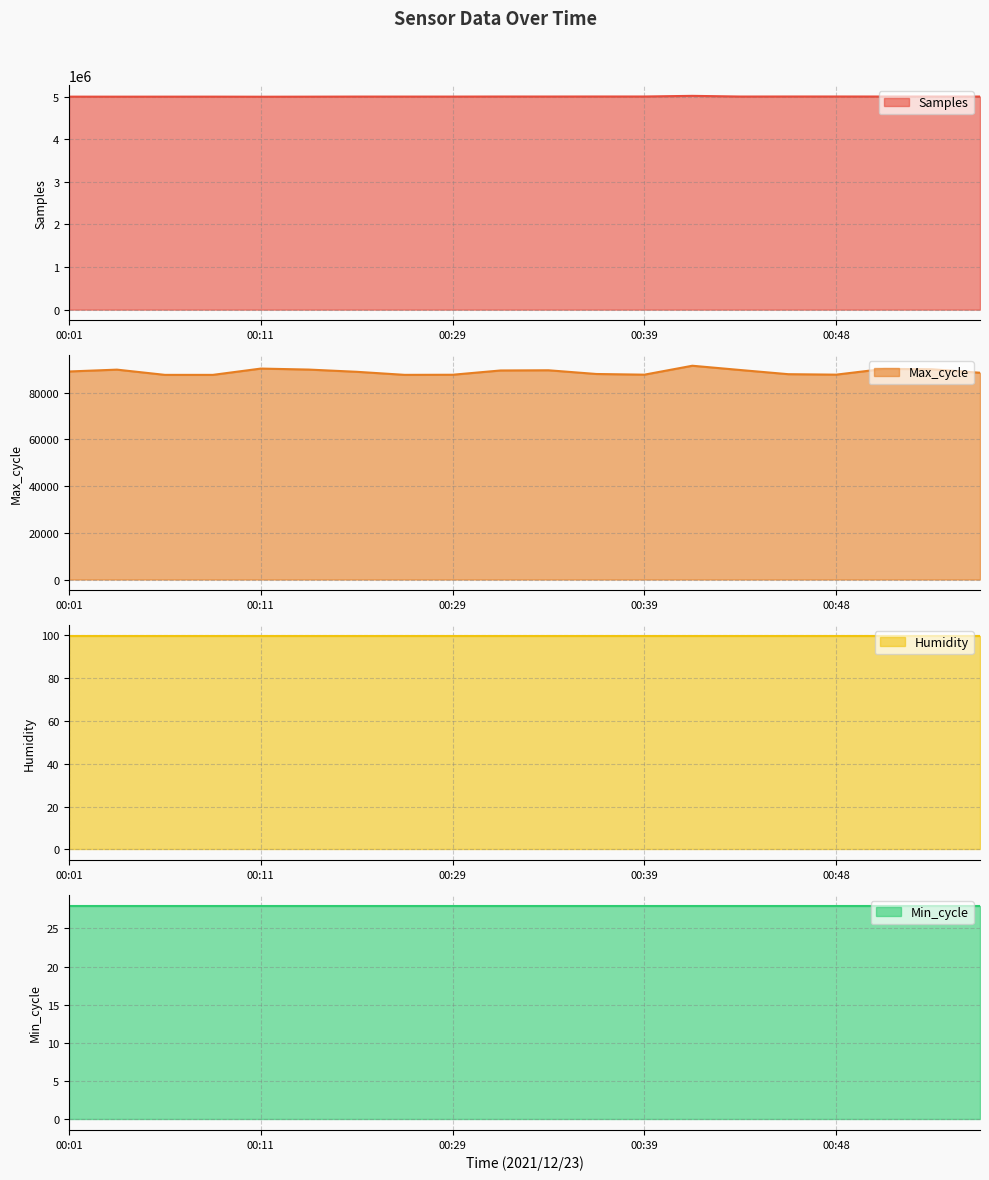

Is it true that Samples equals 1784899 at 00:31?

False